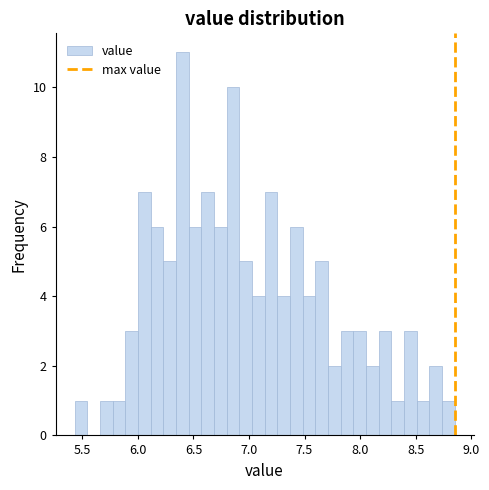

Read against the x-axis, roughly where is the centre of the tallest bar?

6.40